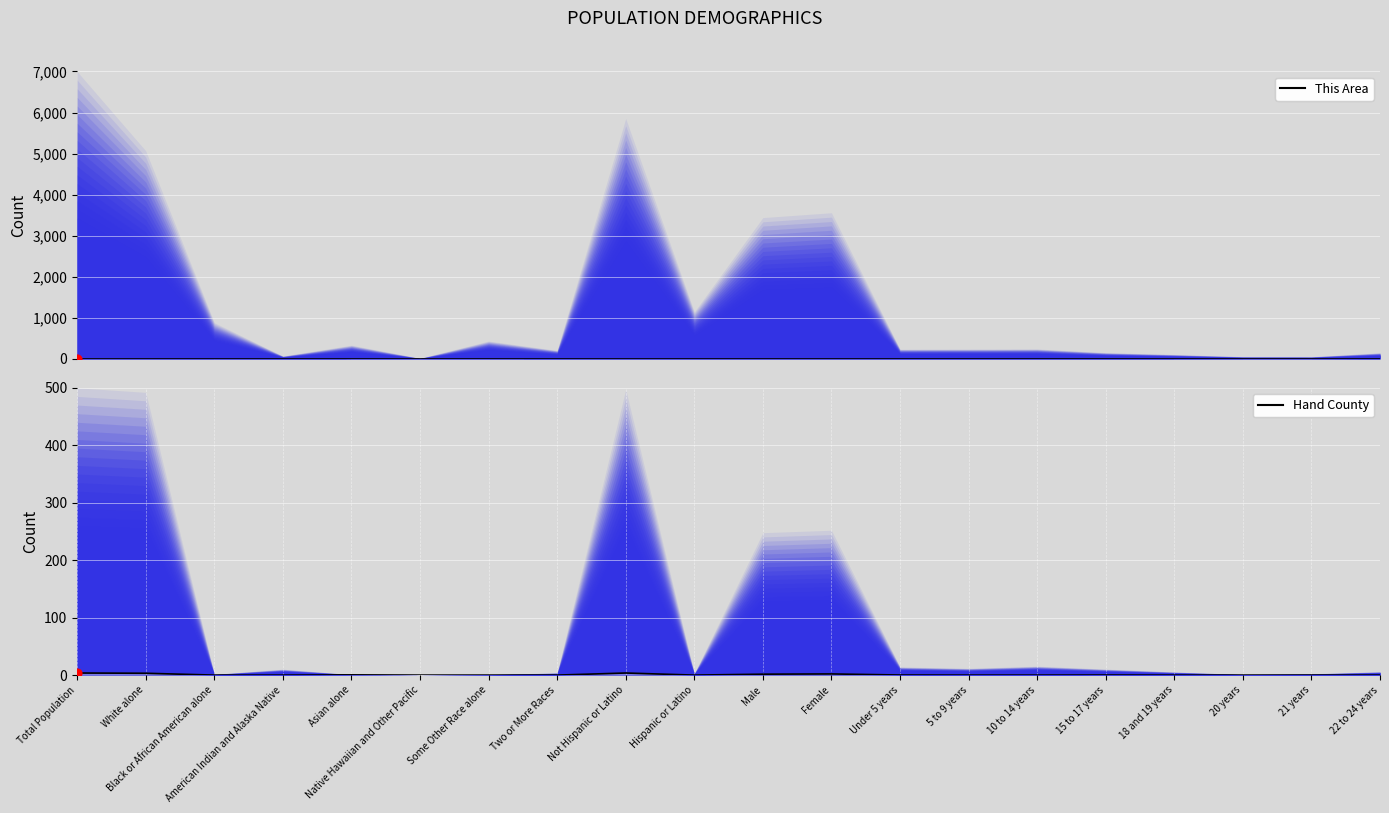

At how many categories does at least one series exceed 2?

4